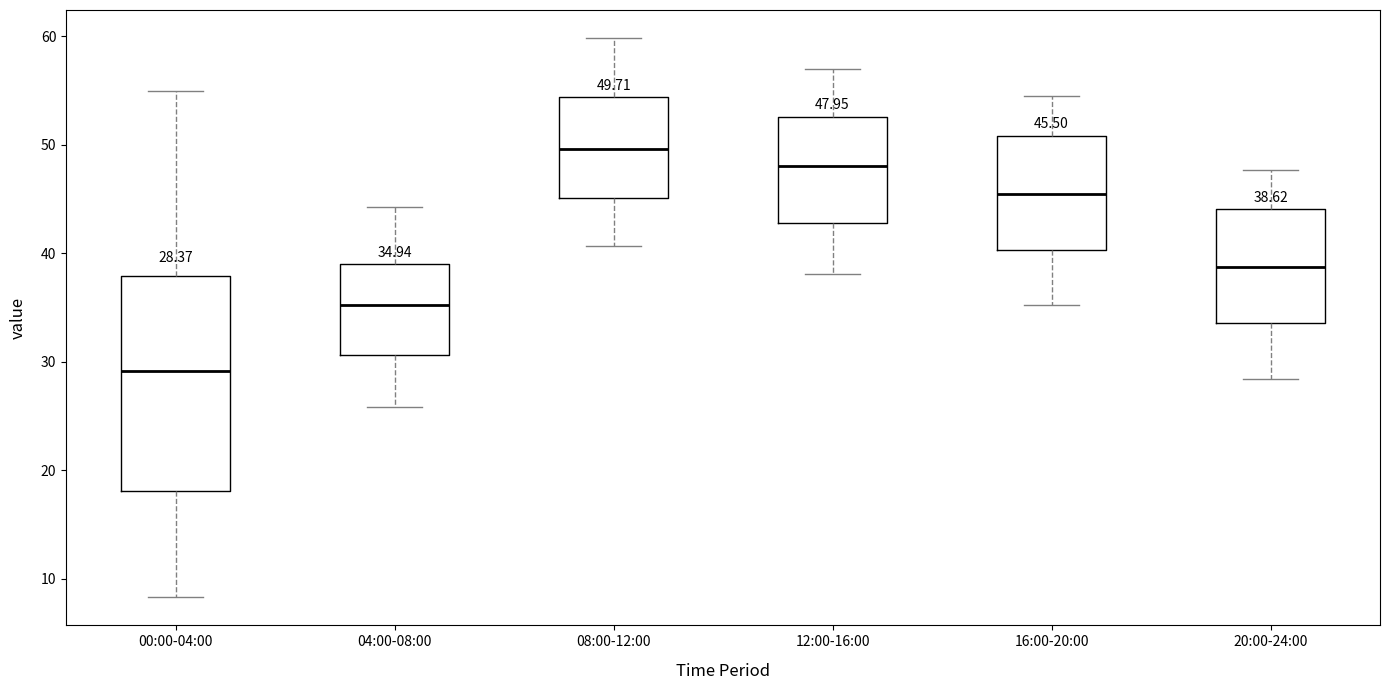

Which box is the tallest, from its lower edge to its upper edge?

00:00-04:00